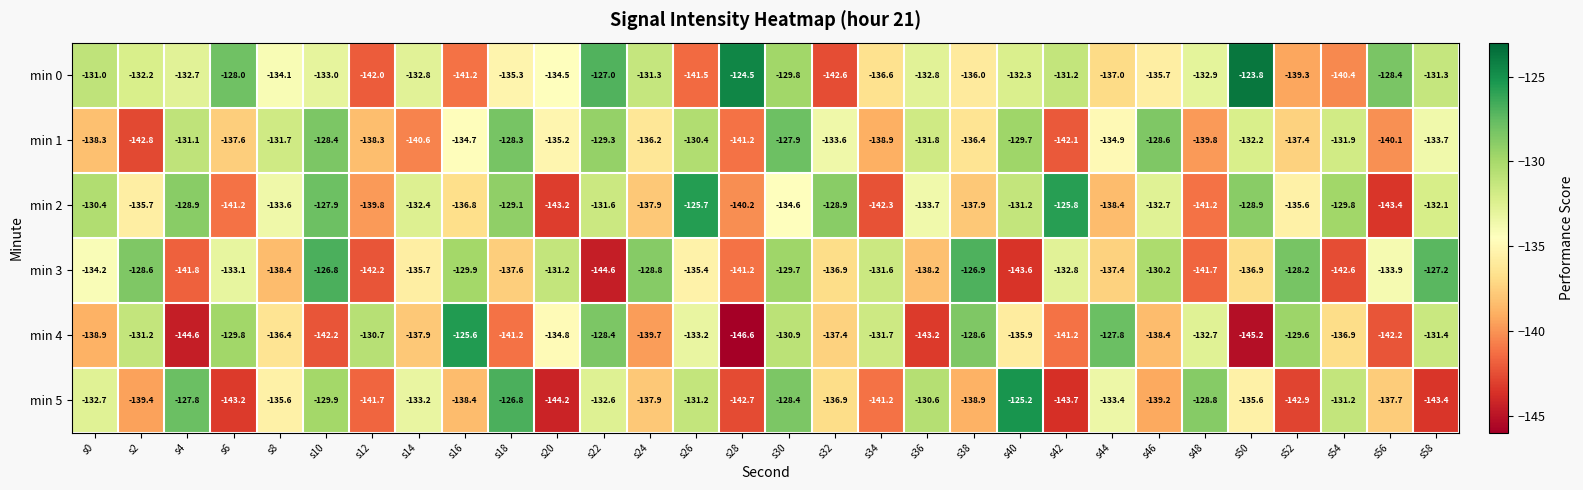

Read the min 0 value at s58.

-131.3